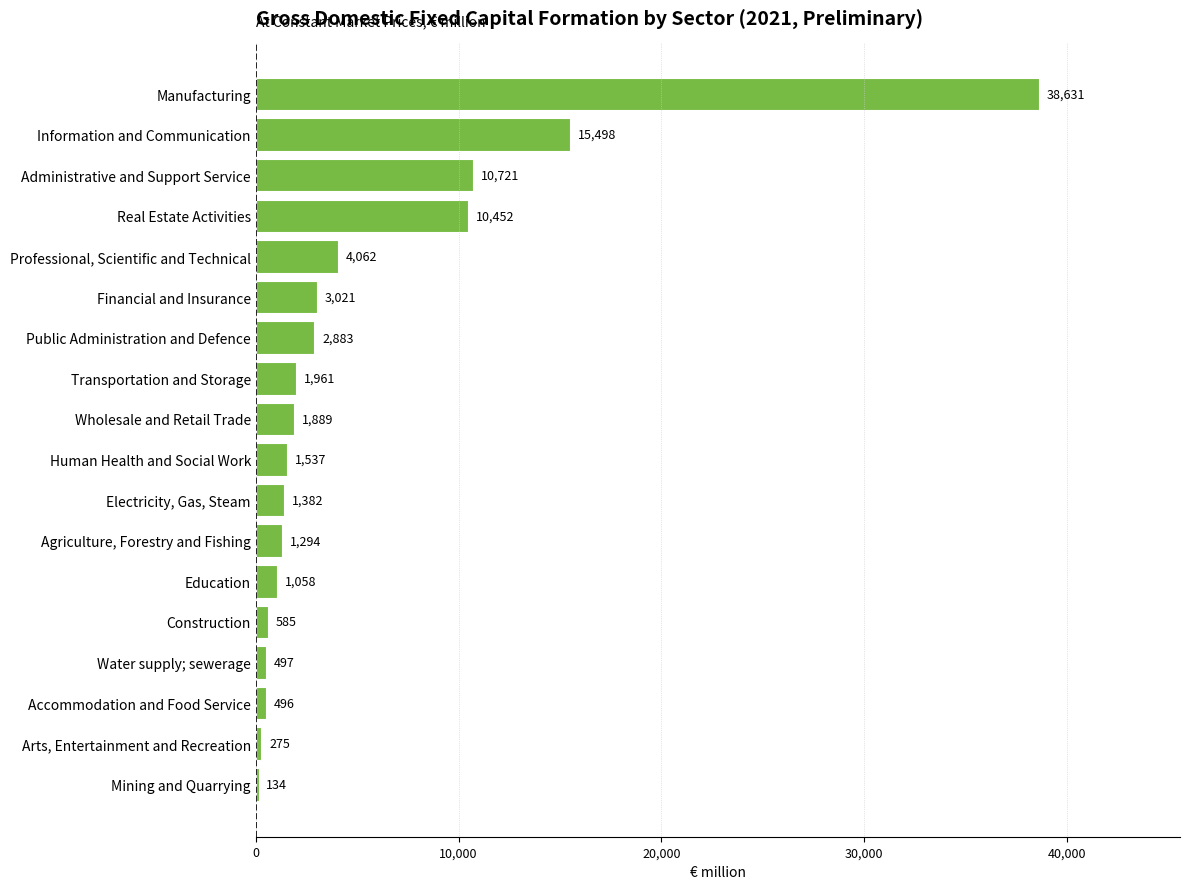

Is it true that the value at Electricity, Gas, Steam is 1381.8?

True